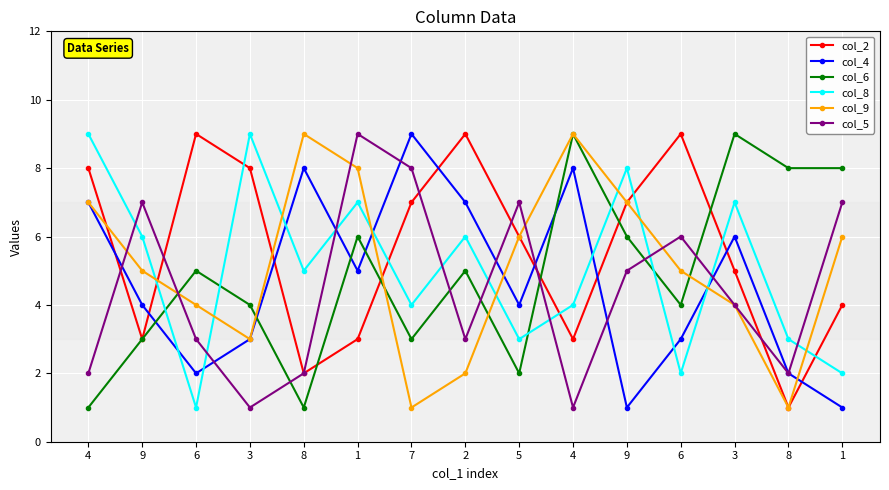

The value of col_4 at 9 is 1. True or false?

True